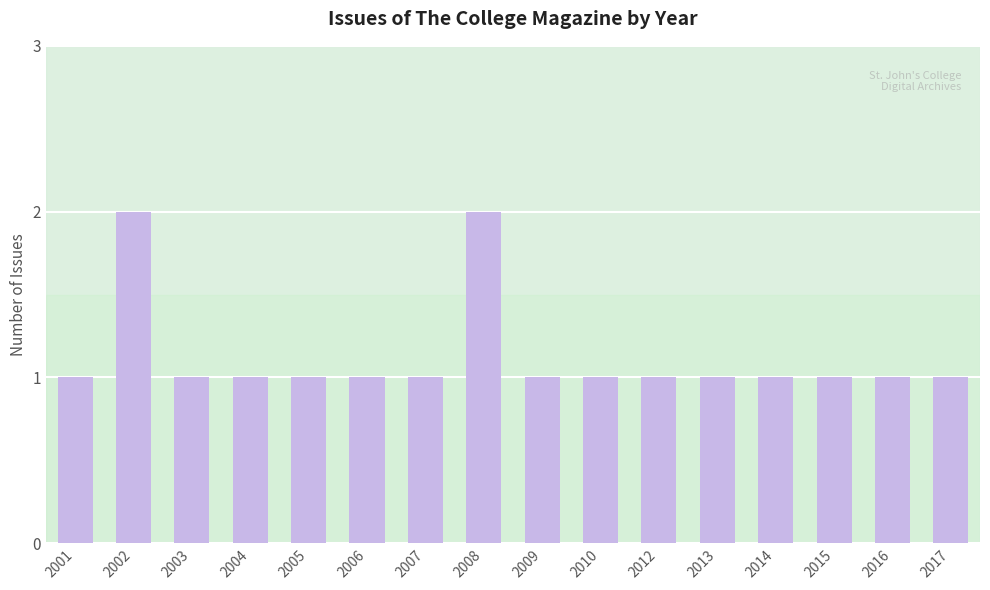

What is the value of the 4th bar from the left?

1